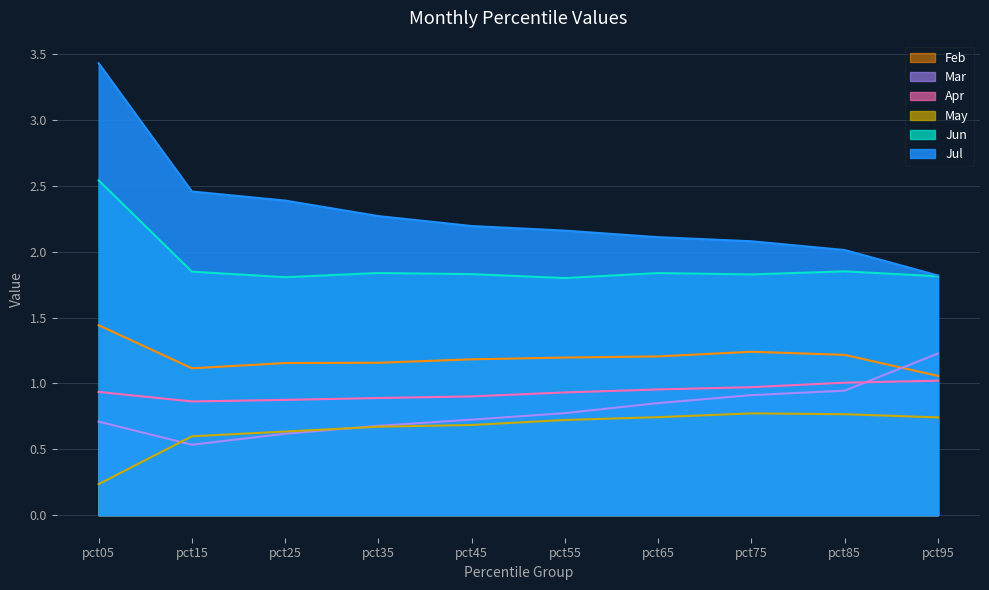

At how many categories does at least one series exceed 0?

10